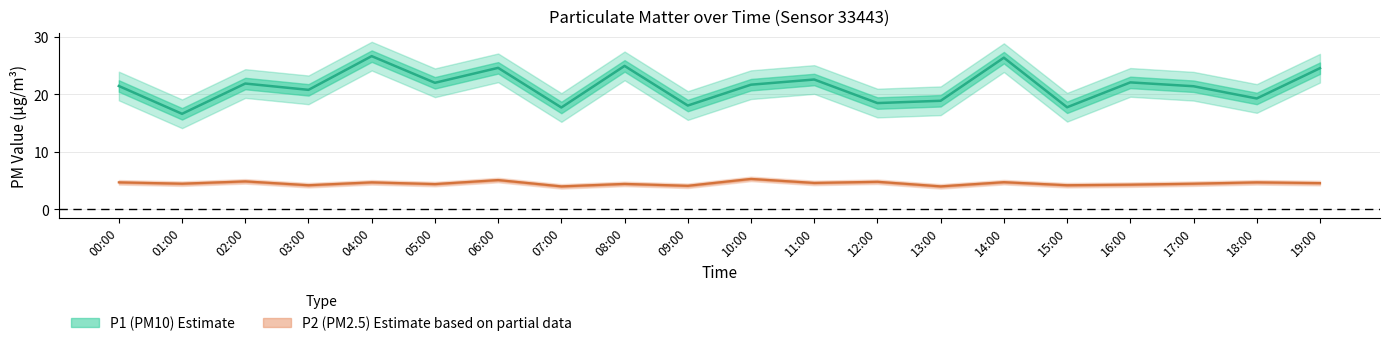

How many lines are shown in the chart?

2